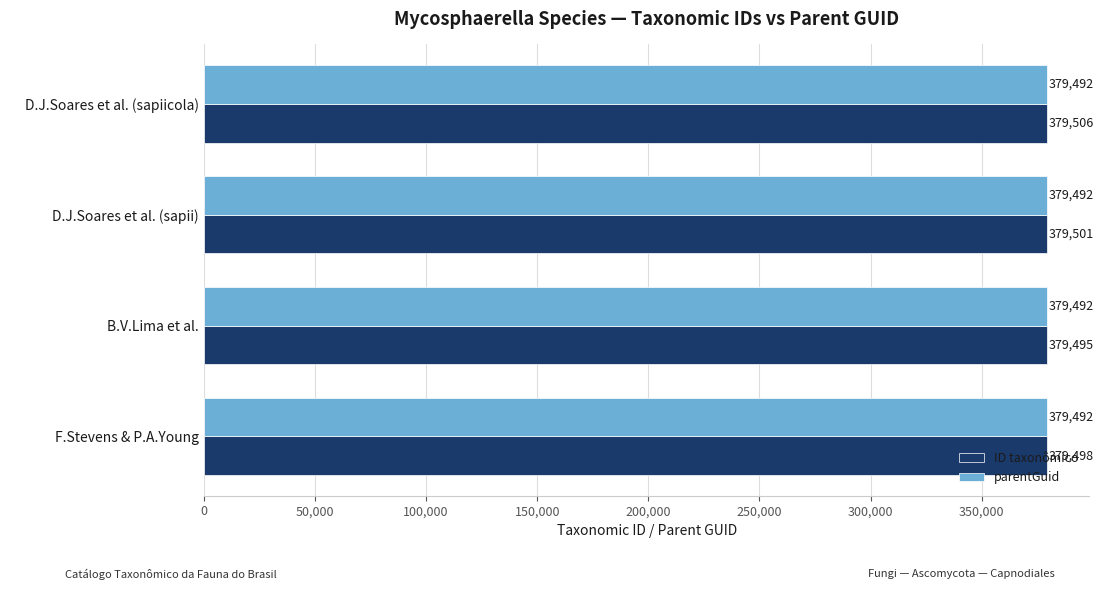

The value of ID taxonômico at D.J.Soares et al. (sapii) is 155763. True or false?

False